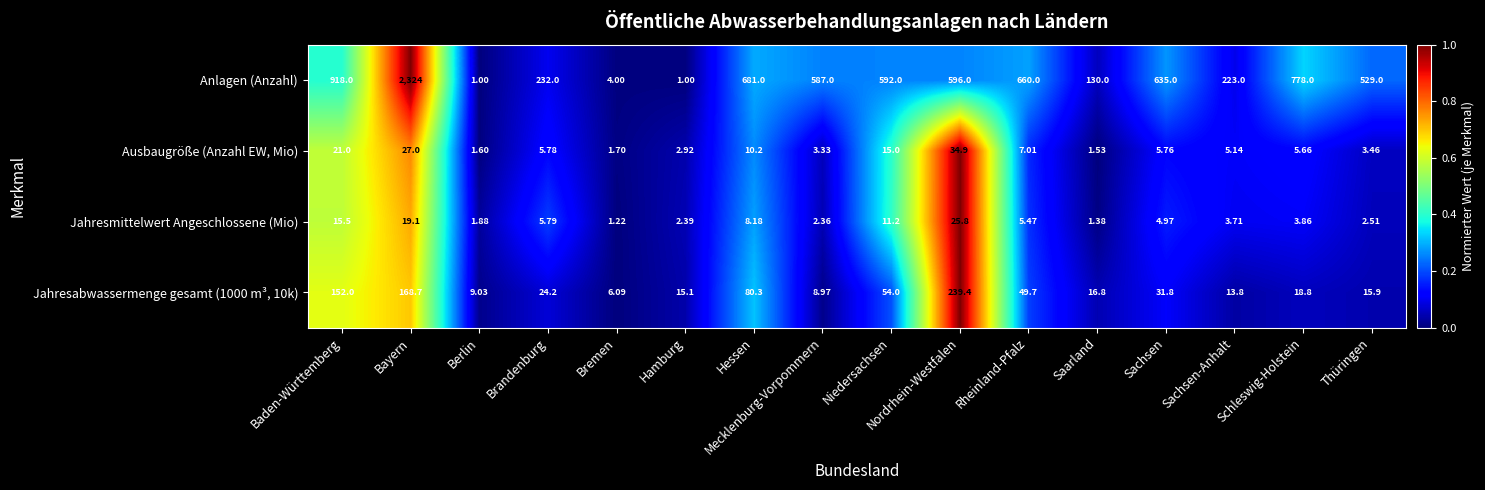

At which label does Anlagen (Anzahl) reach its peak?

Bayern